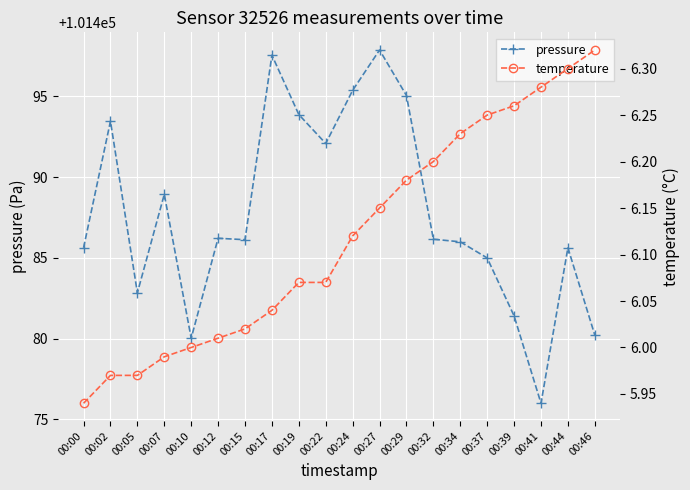

Rank the series at 00:24 from lowest to highest value.

temperature, pressure